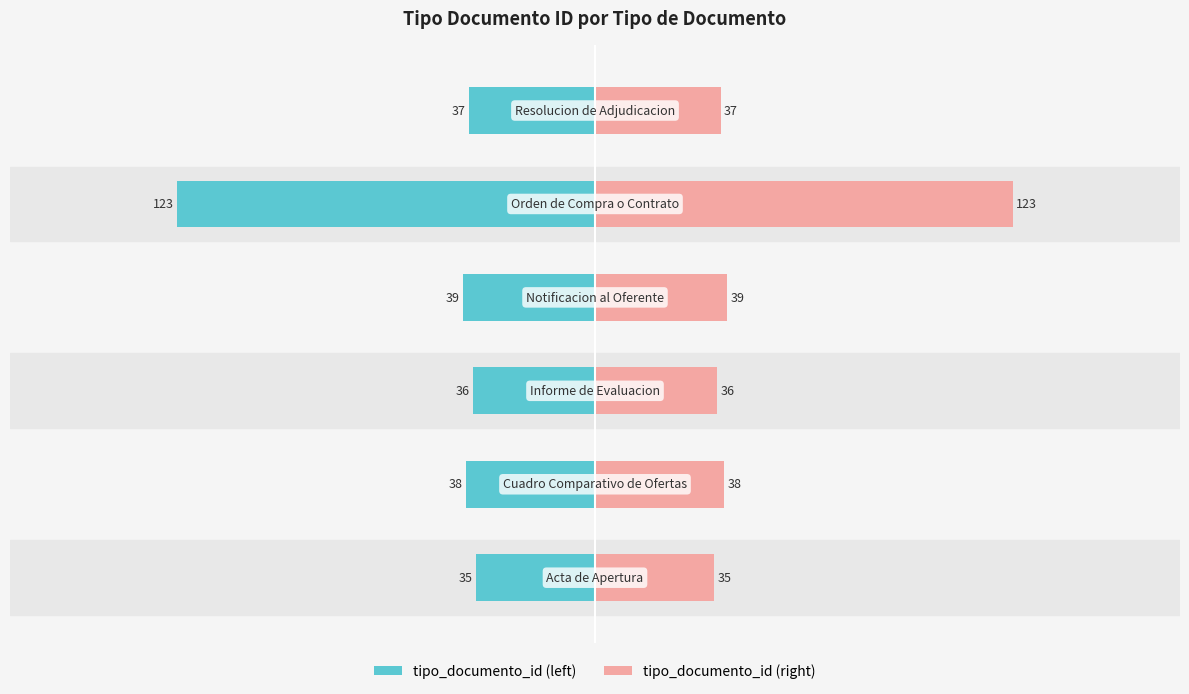

What is the difference between the highest and lowest values at 3?

78